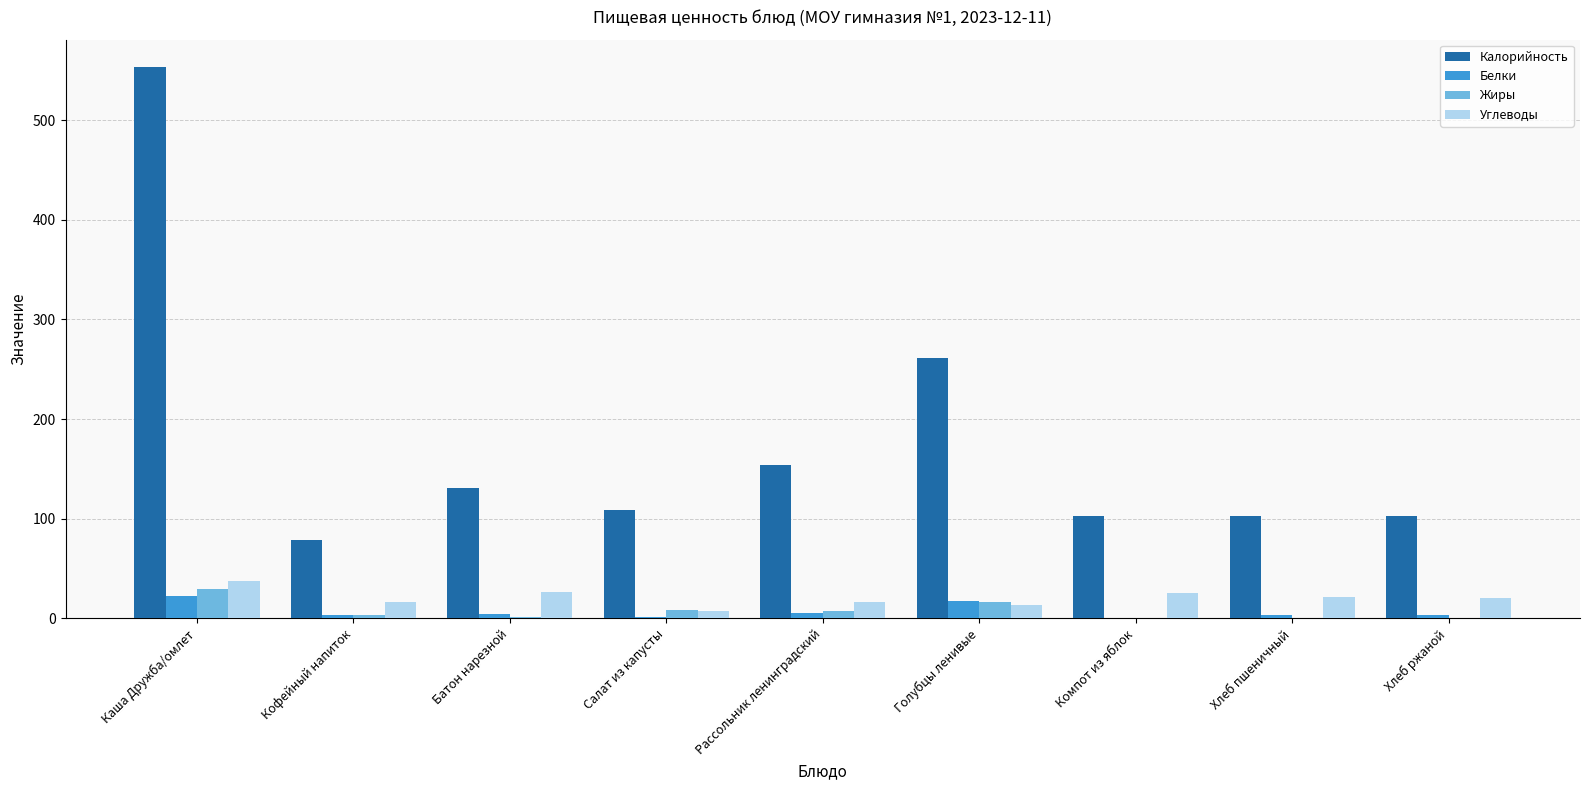

What is the total value across all series at Голубцы ленивые?

307.0